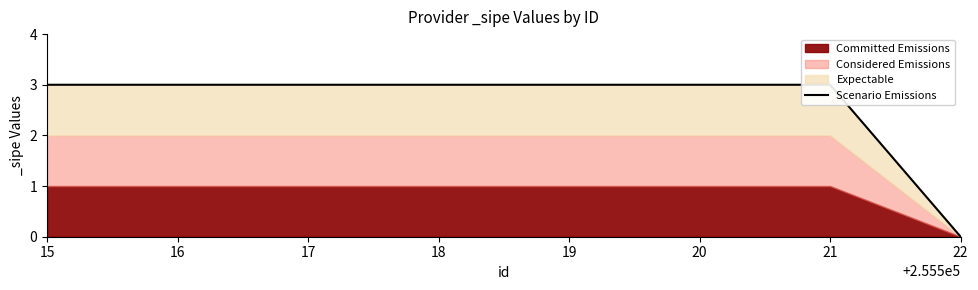

What is the approximate value at 18?

3